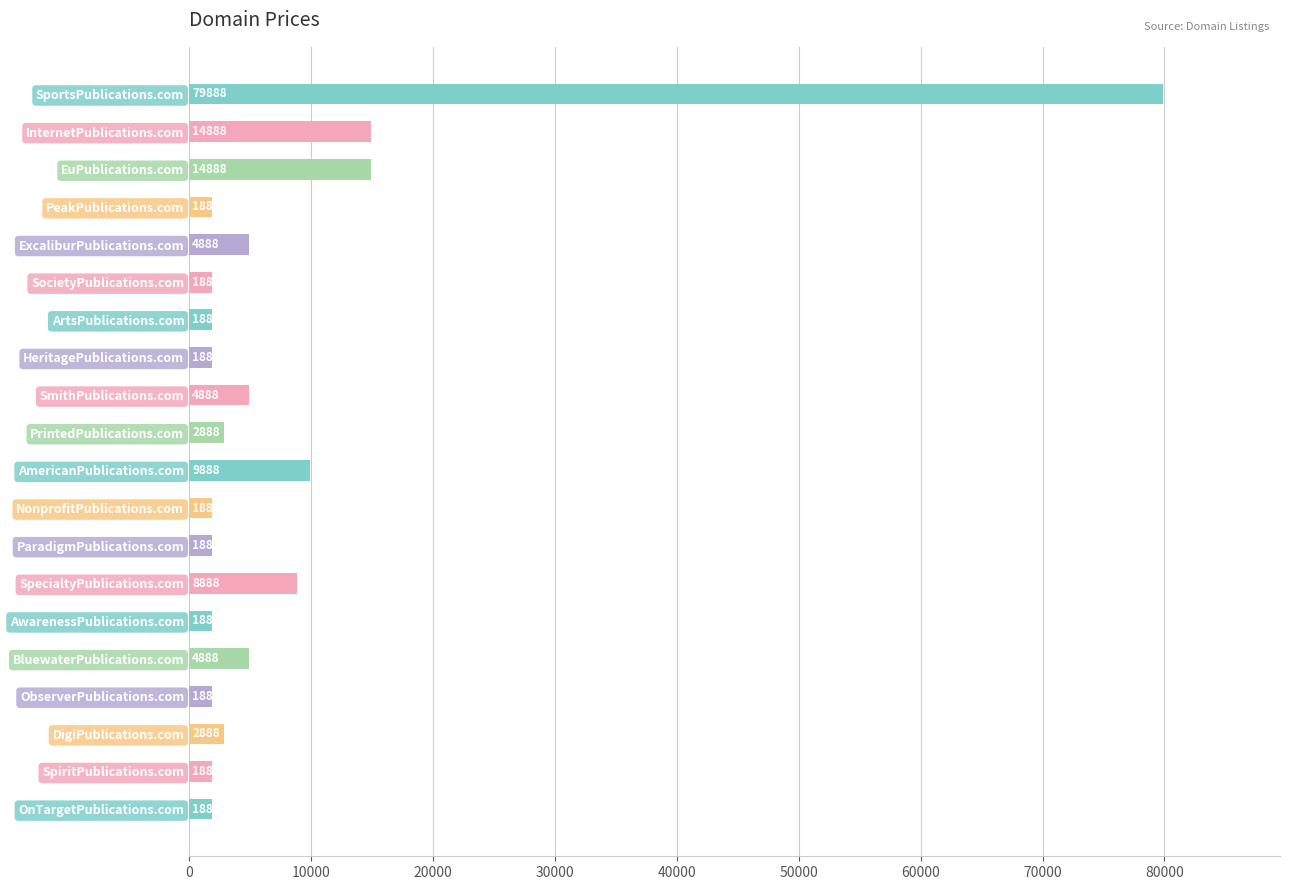

What is the difference between the second highest and second lowest values?

13000